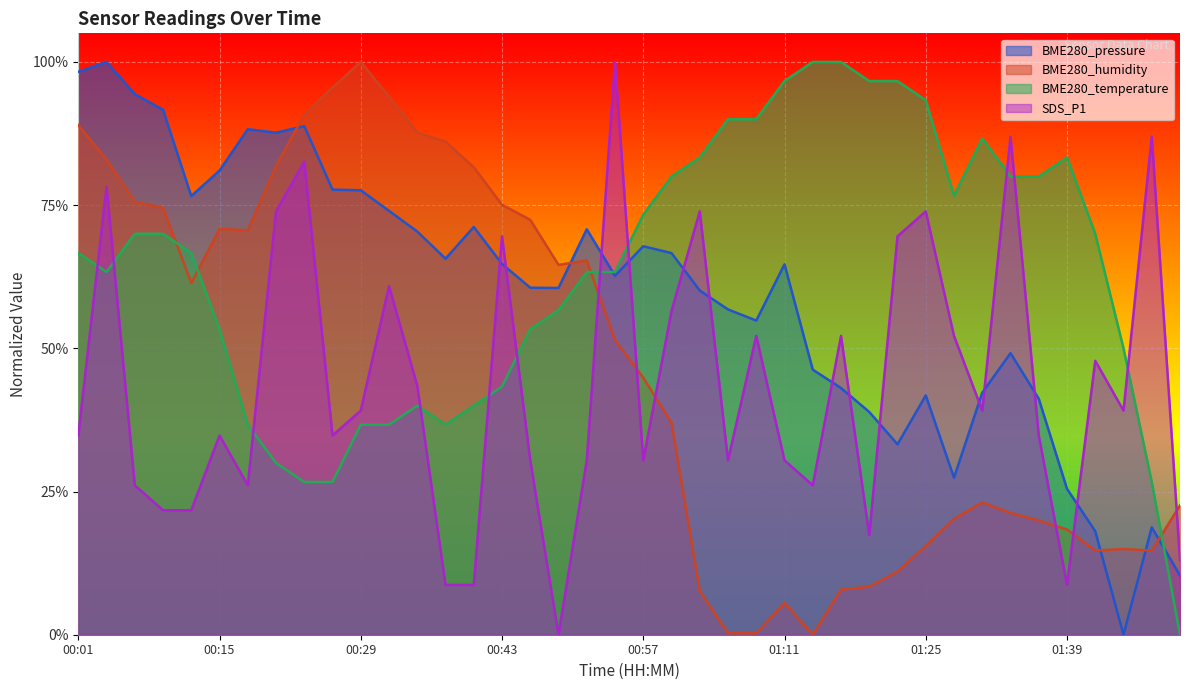

How many values in the BME280_humidity series exceed 0?

39